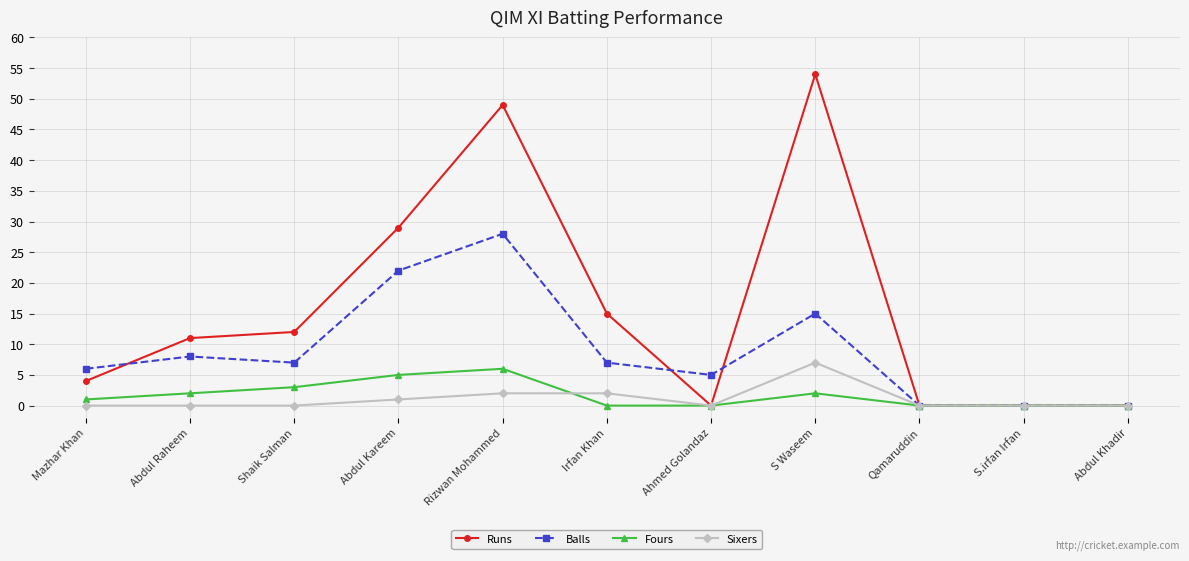

Which series has the largest range (max minus min)?

Runs